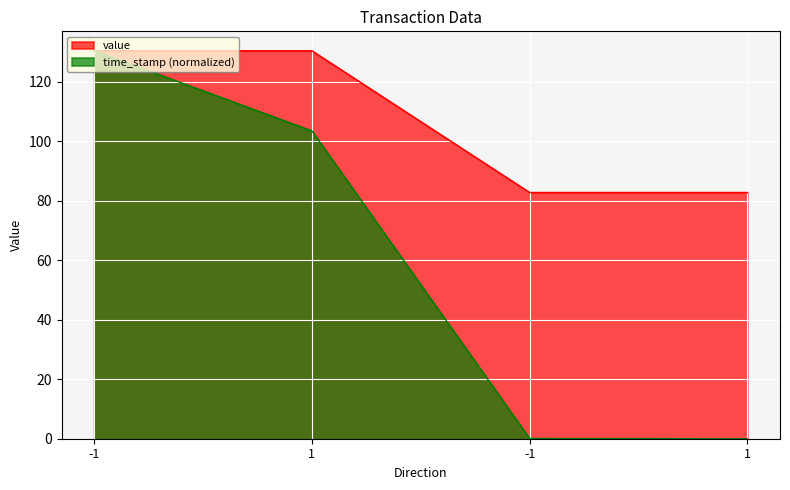

Which series has the largest total across all categories?

value